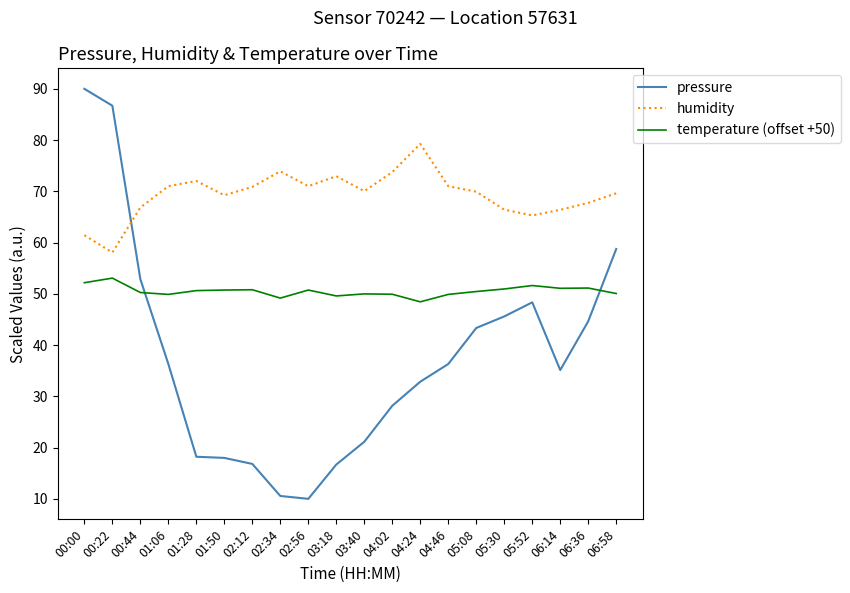

Count the number of data series in this chart.

3